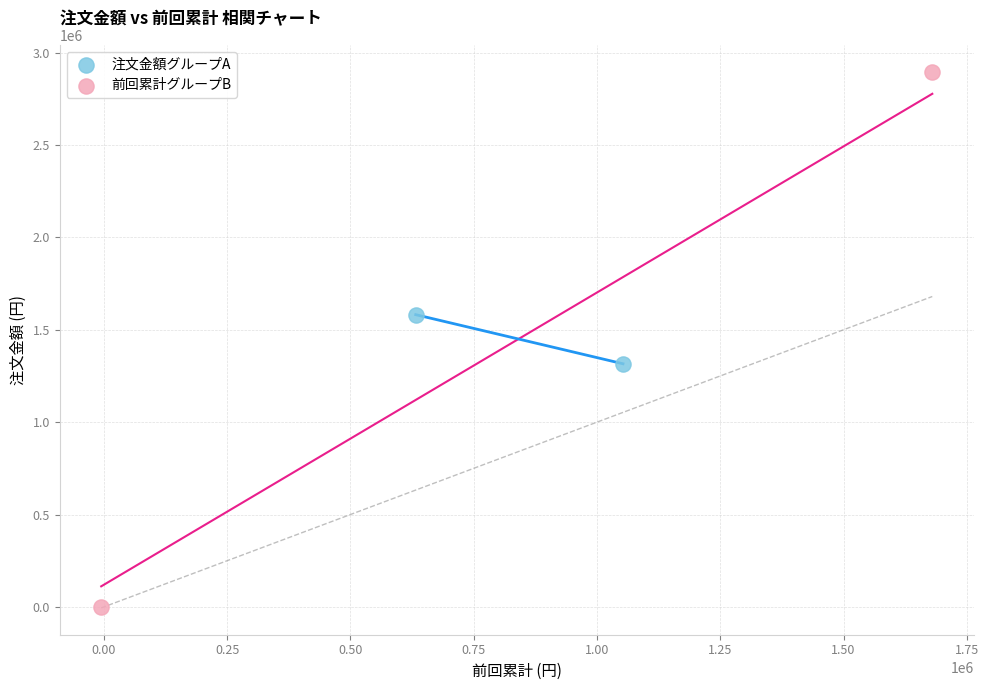

What are all the series names shown in the legend?

注文金額グループA, 前回累計グループB